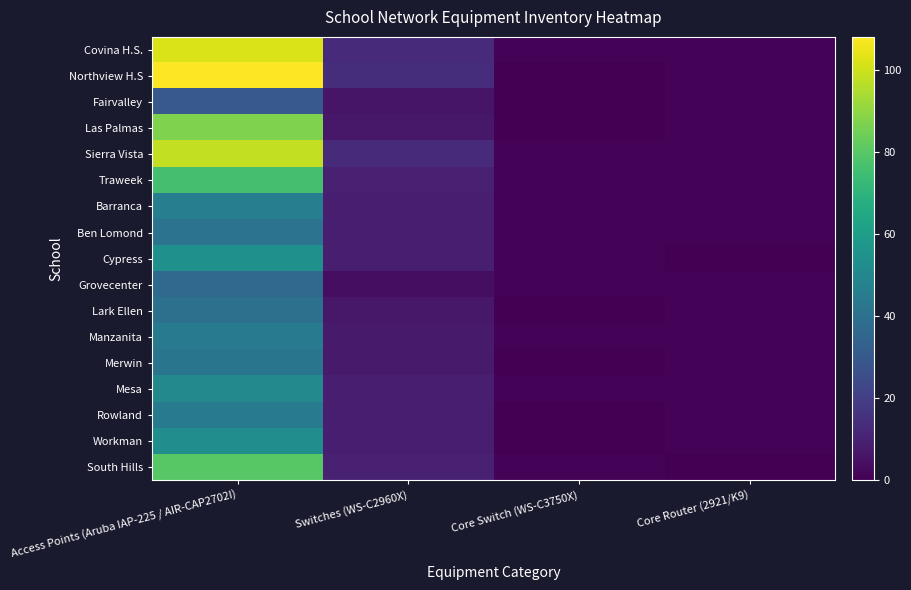

What is the total value across all series at Switches (WS-C2960X)?

154